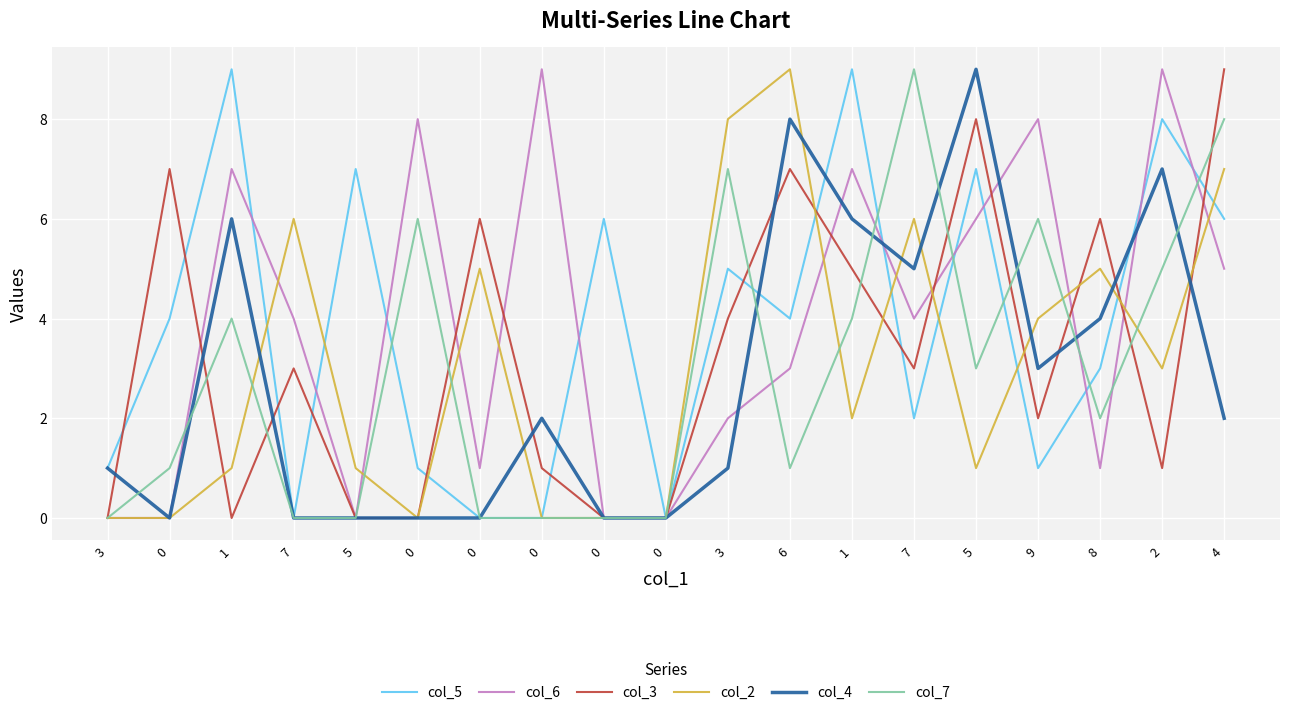

True or false: col_7 and col_6 cross at least once.

True